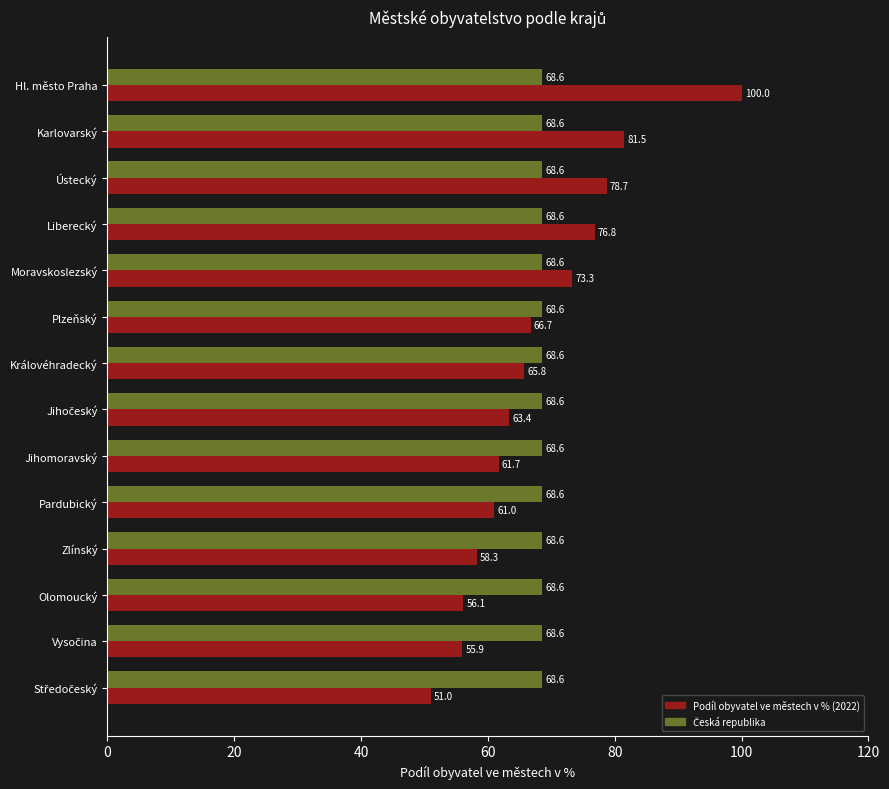

True or false: Podíl obyvatel ve městech v % (2022) has a value of 83.6 at Pardubický.

False